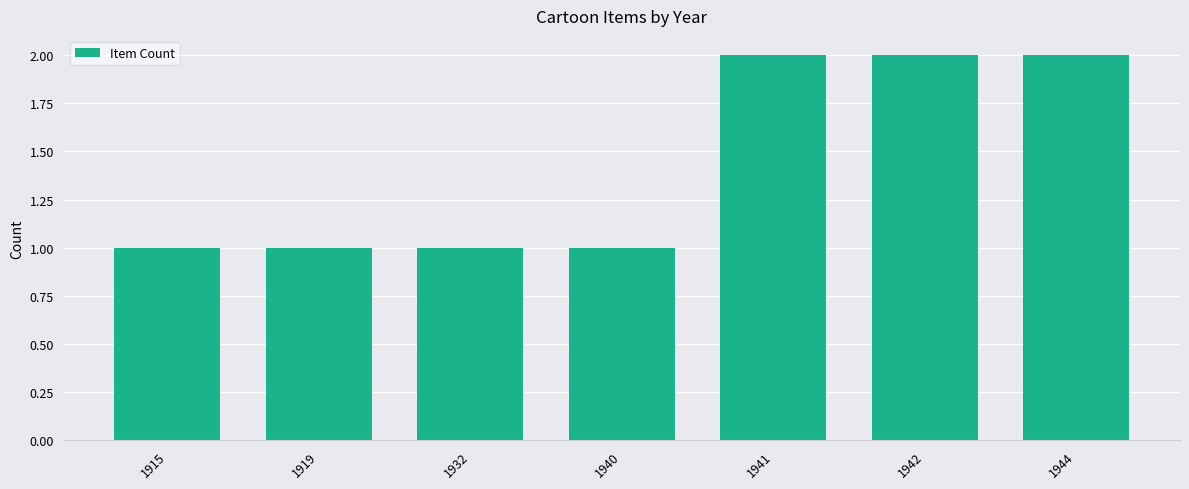

What is the change in value from 1940 to 1944?

+1